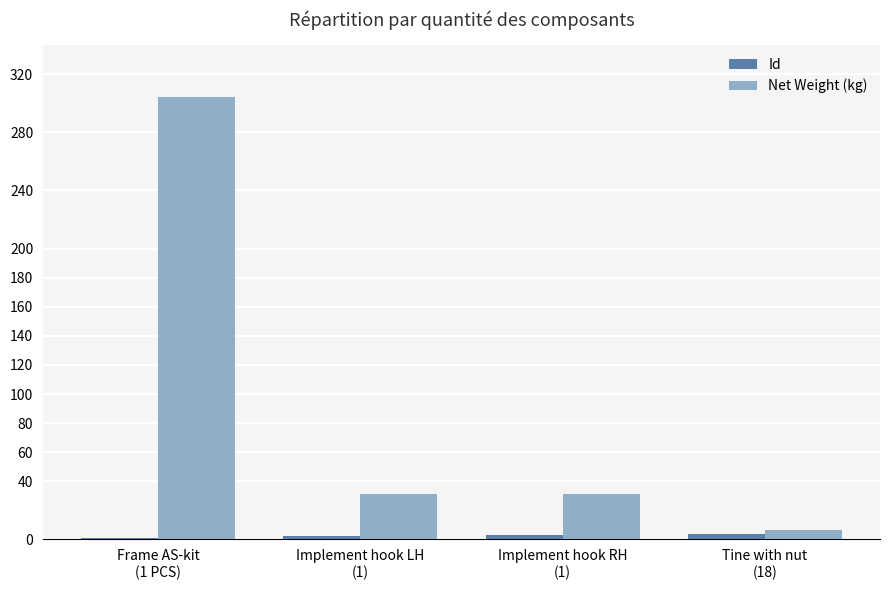

What is the sum of all Net Weight (kg) values?

372.5